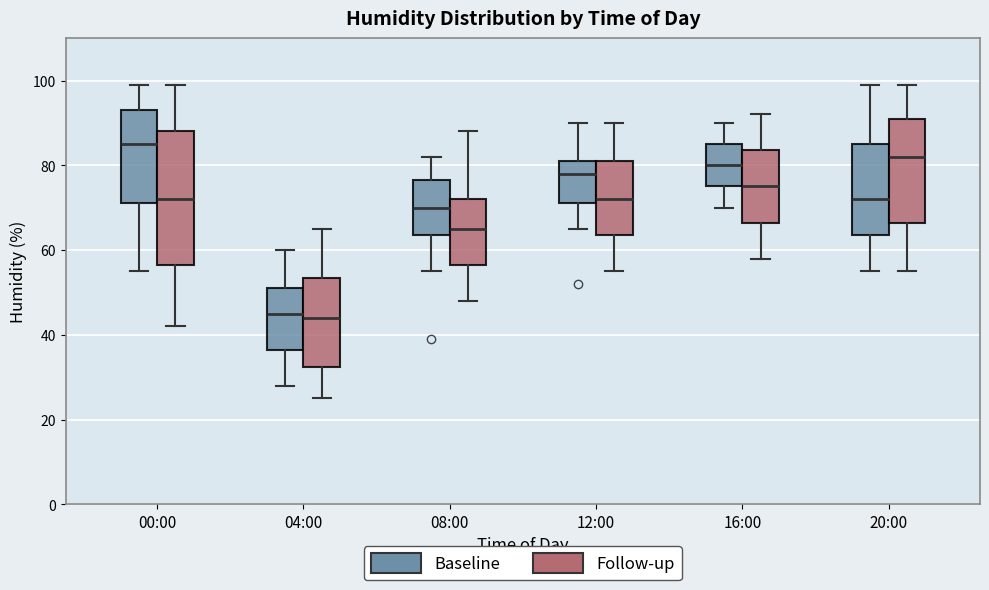

Comparing the boxes themselves (not the whiskers), which one is the tallest?

00:00 (Follow-up)